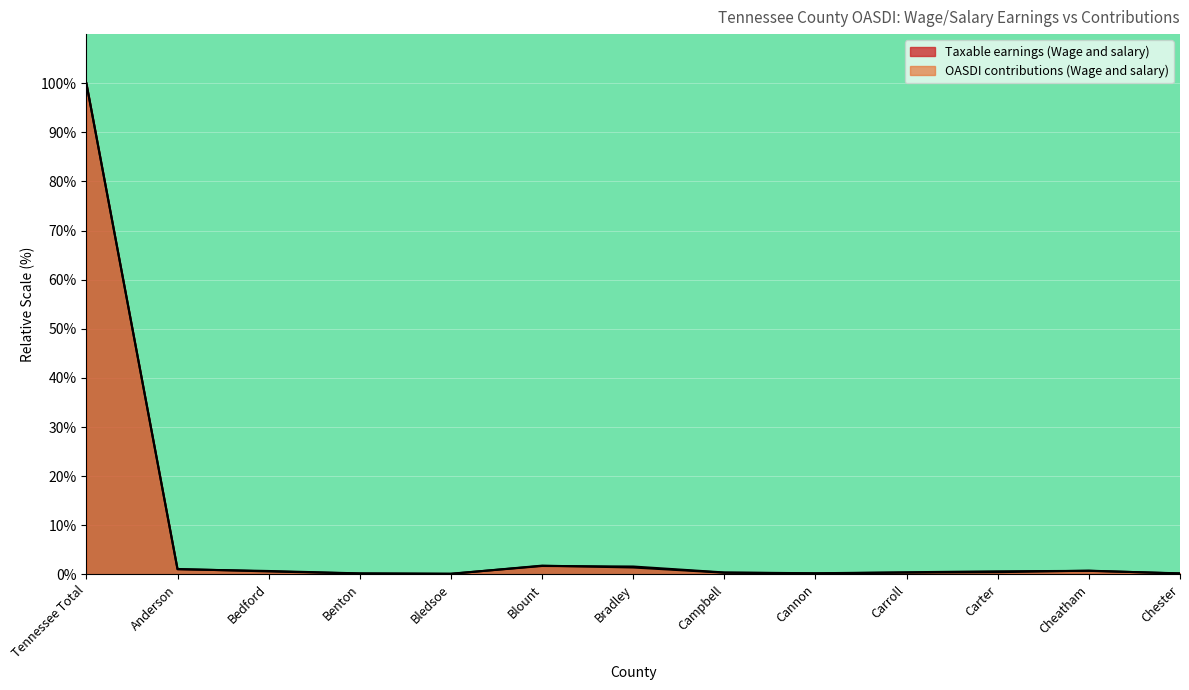

Rank the series by their average value, from lowest to highest.

OASDI contributions (Wage and salary), Taxable earnings (Wage and salary)